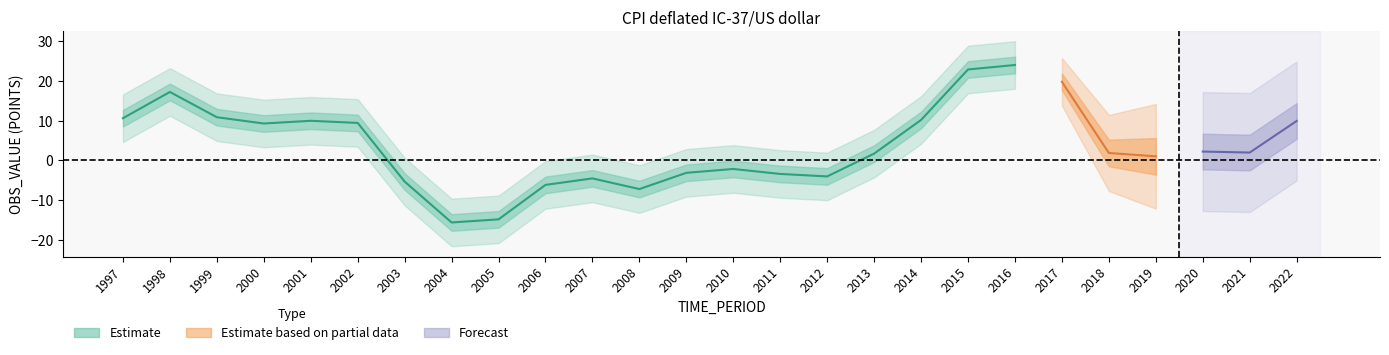

Reading left to right, list all the values displayed in this chart.

10.7	17.3	10.9	9.3	10.0	9.5	-5.3	-15.6	-14.9	-6.2	-4.5	-7.2	-3.1	-2.1	-3.4	-4.0	1.7	10.2	22.9	24.1	19.8	1.9	1.0	2.2	2.0	10.0